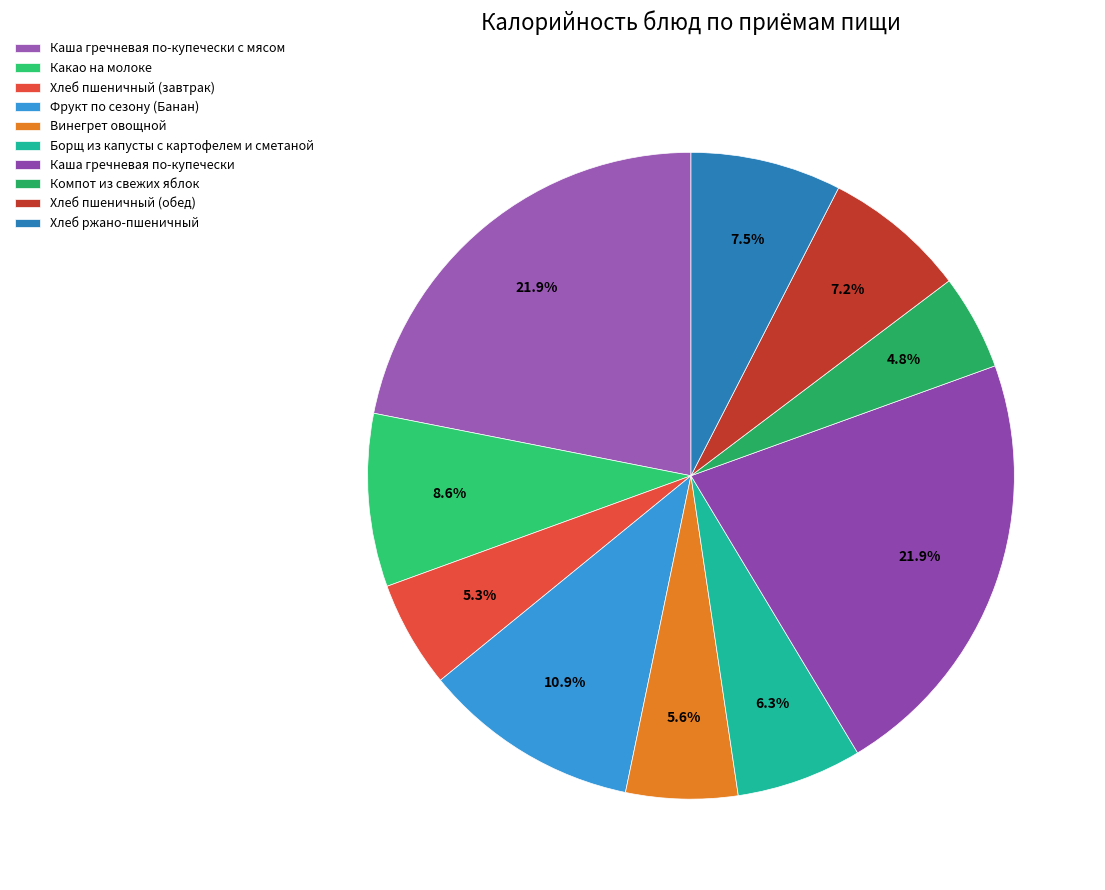

Count the number of slices in the pie.

10